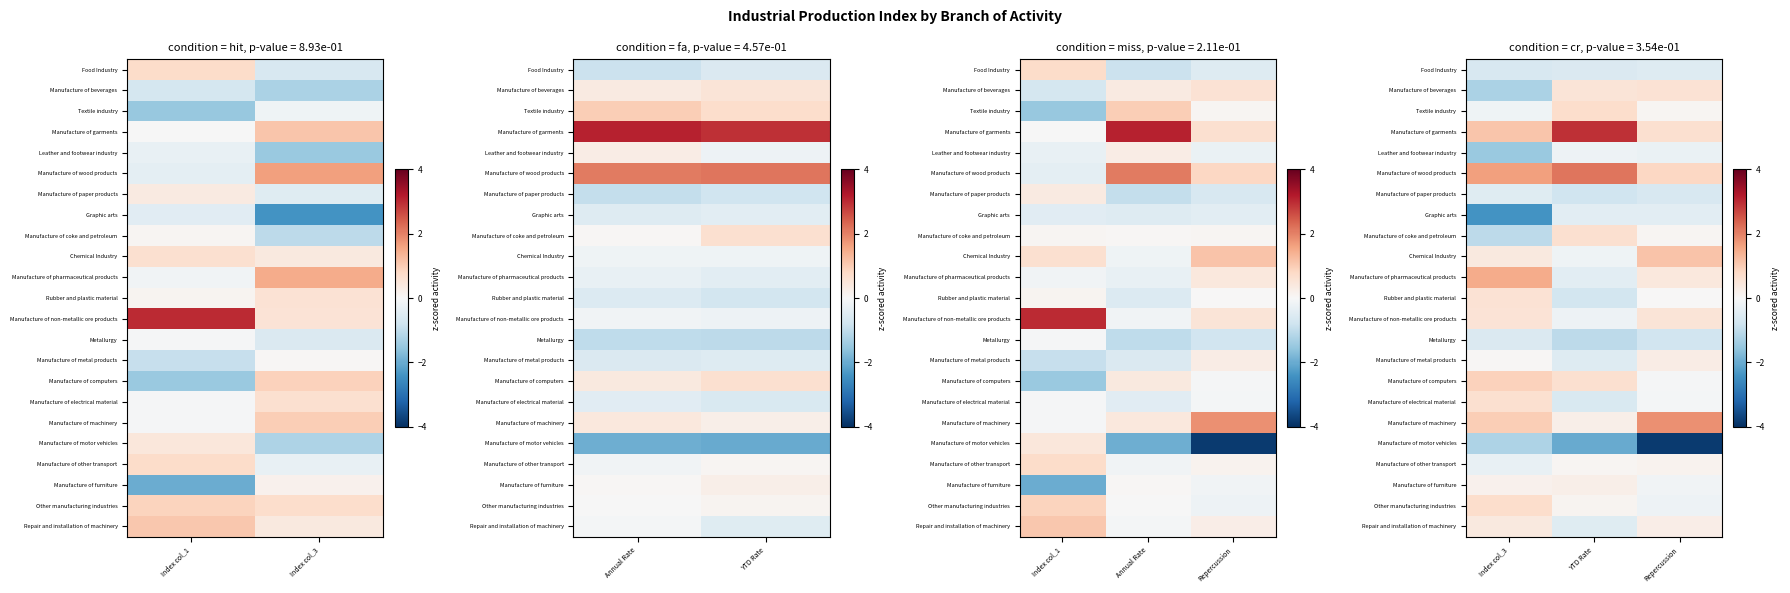

The Other manufacturing industries series shows -0.3 at Repercussion. True or false?

False